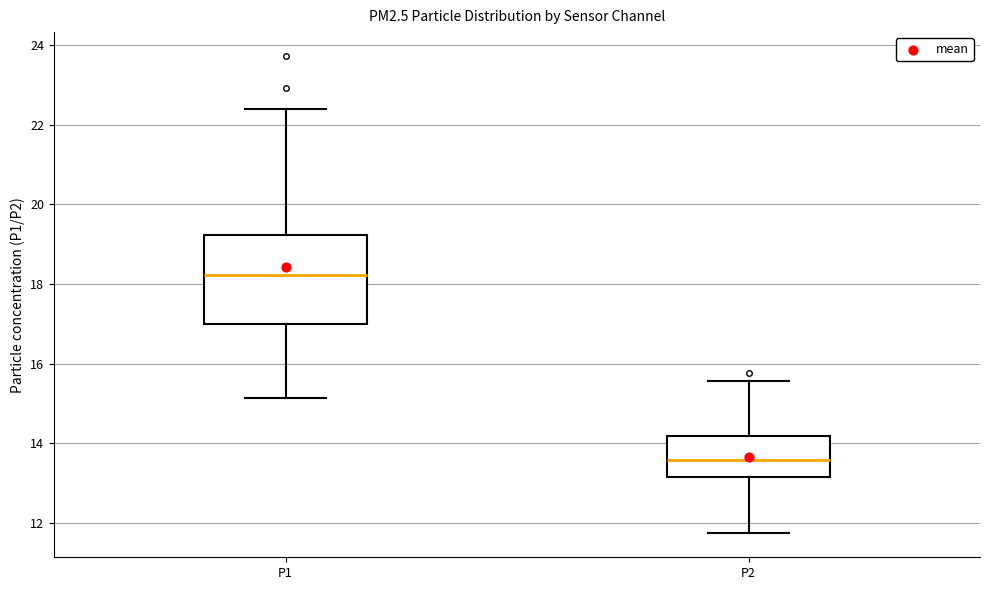

Which box's median line is the highest?

P1